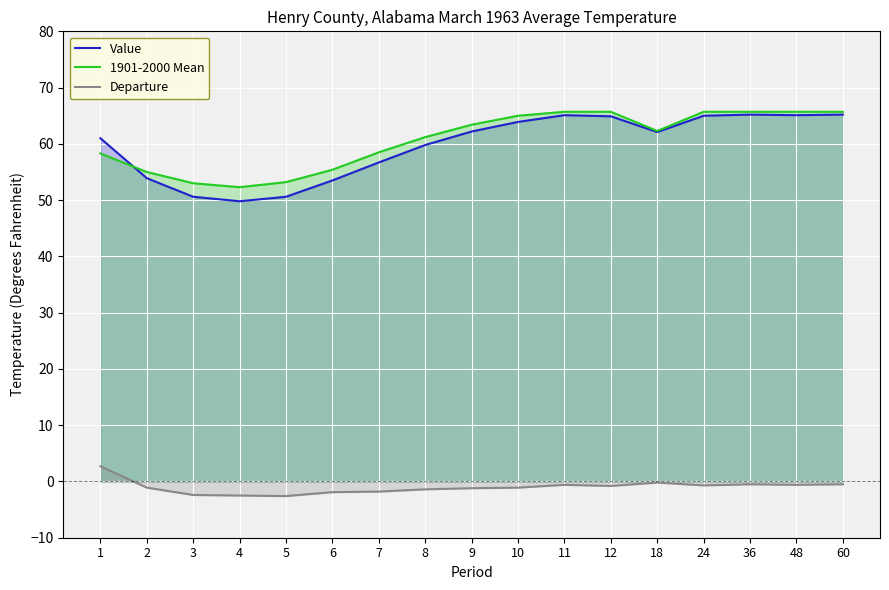

How many lines are shown in the chart?

3